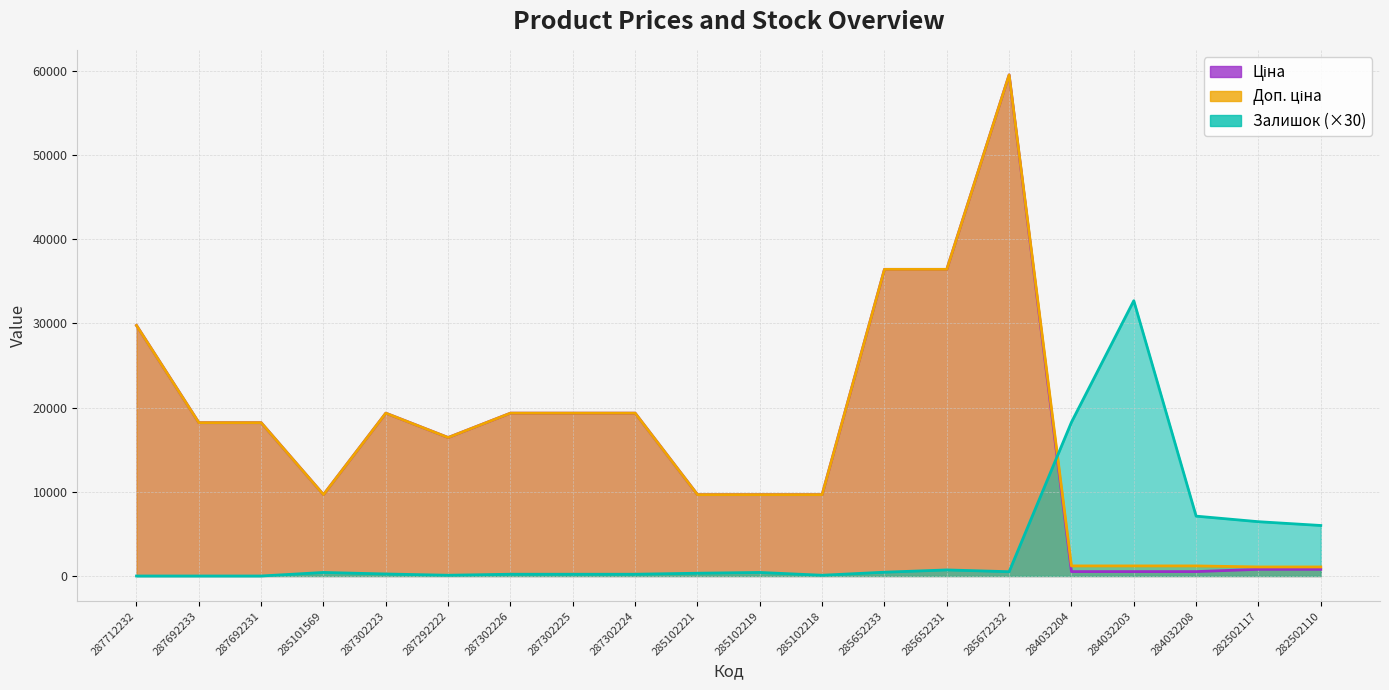

Which series has the widest spread of values?

Ціна